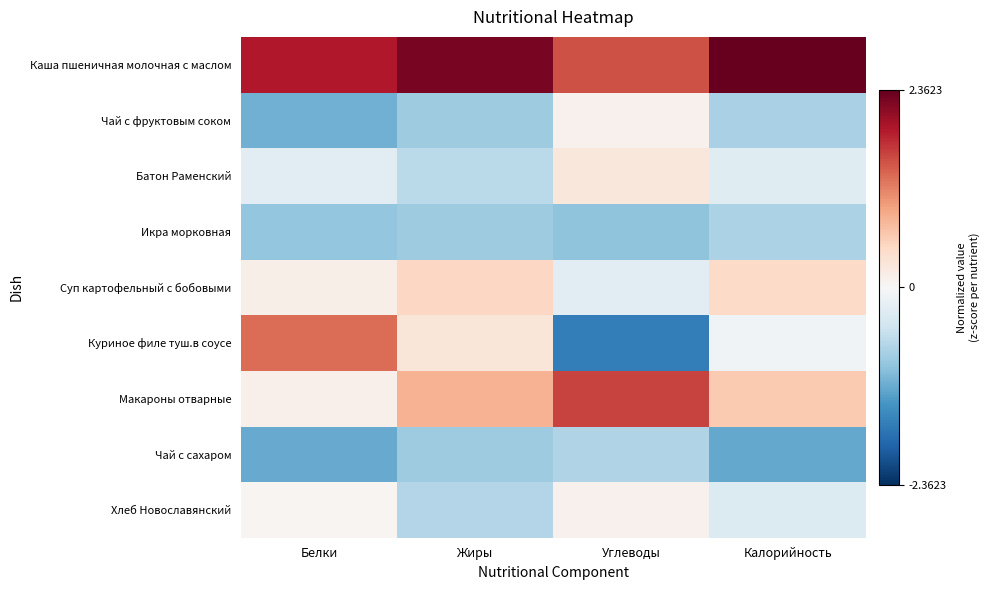

Which label corresponds to the smallest value in the chart?

Углеводы